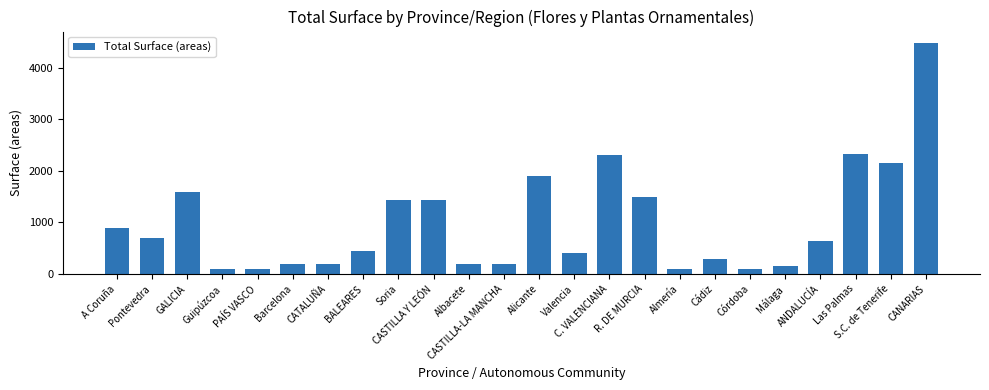

What is the difference between the maximum and second lowest values?

4387